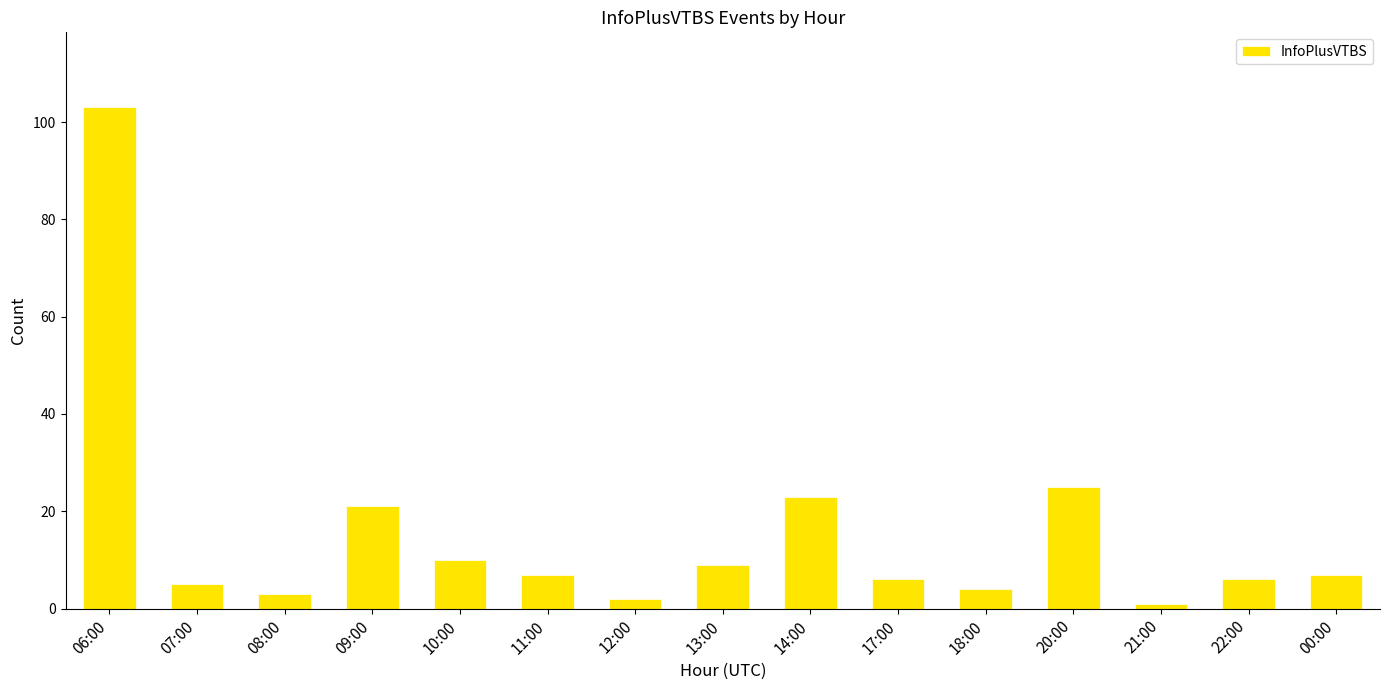

Reading left to right, extract all data points from this chart.

06:00=103	07:00=5	08:00=3	09:00=21	10:00=10	11:00=7	12:00=2	13:00=9	14:00=23	17:00=6	18:00=4	20:00=25	21:00=1	22:00=6	00:00=7